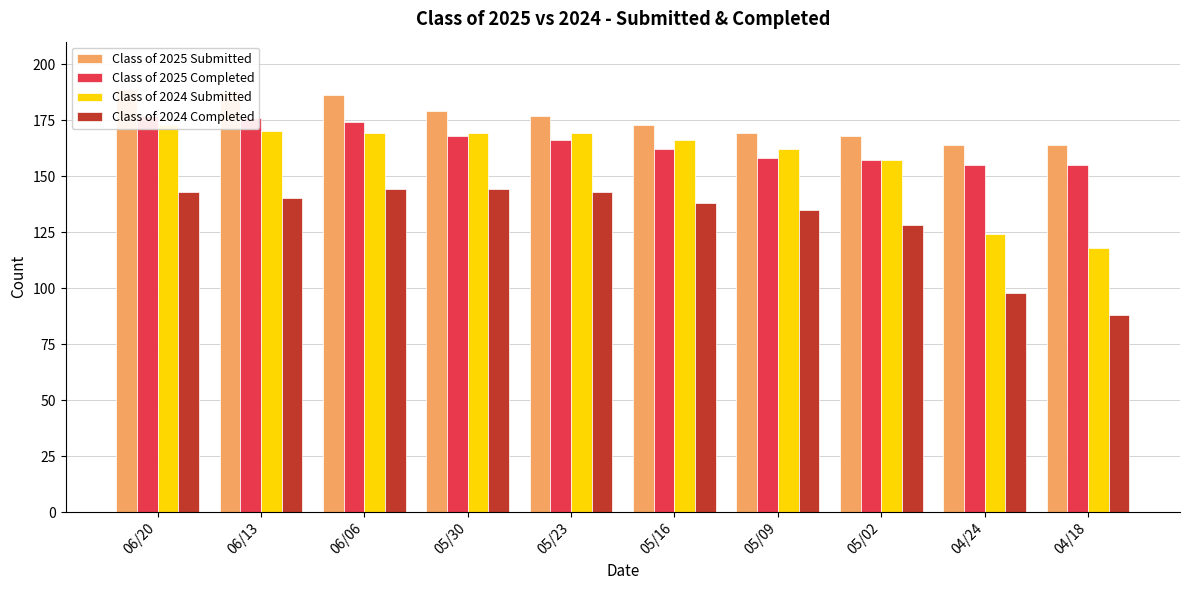

Which series has the largest range (max minus min)?

Class of 2024 Completed